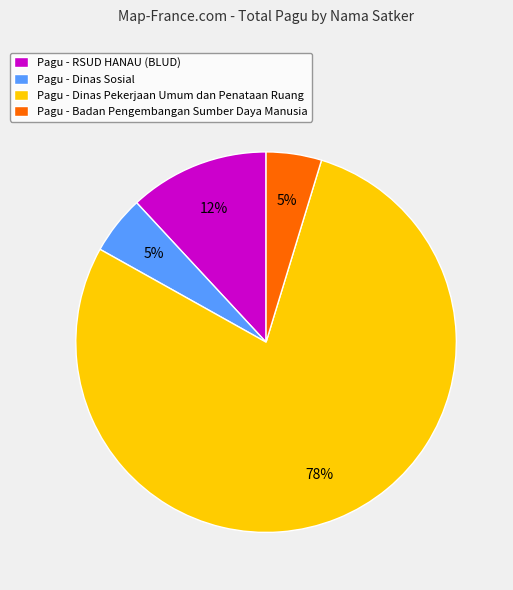

To the nearest percent, what is the combined percentage of Pagu - Badan Pengembangan Sumber Daya Manusia and Pagu - Dinas Pekerjaan Umum dan Penataan Ruang?

83%